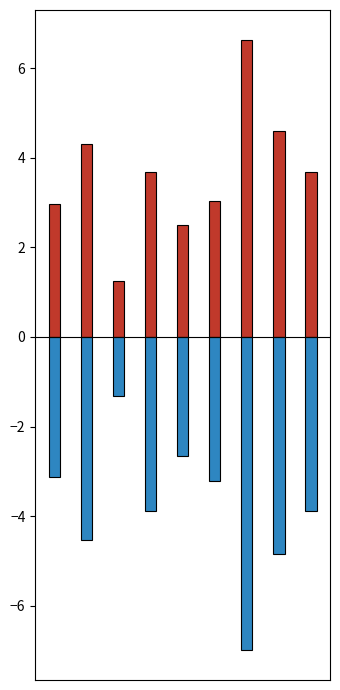

Between 1 and 2, which is larger?

1